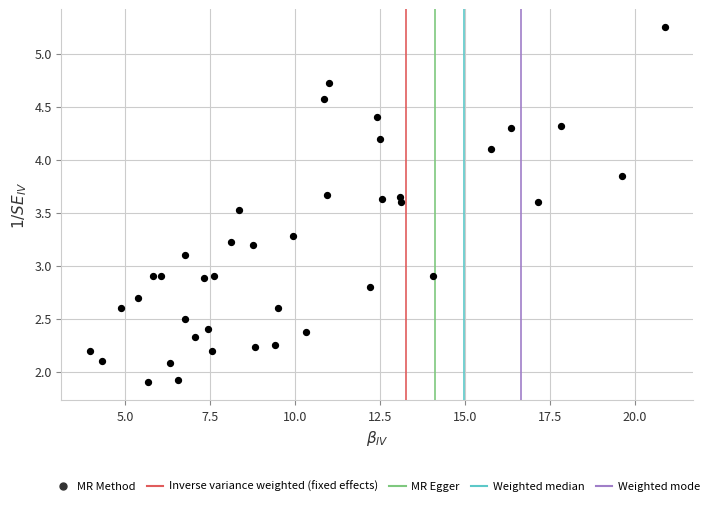

What is the range of X values (max minus min)?

16.9